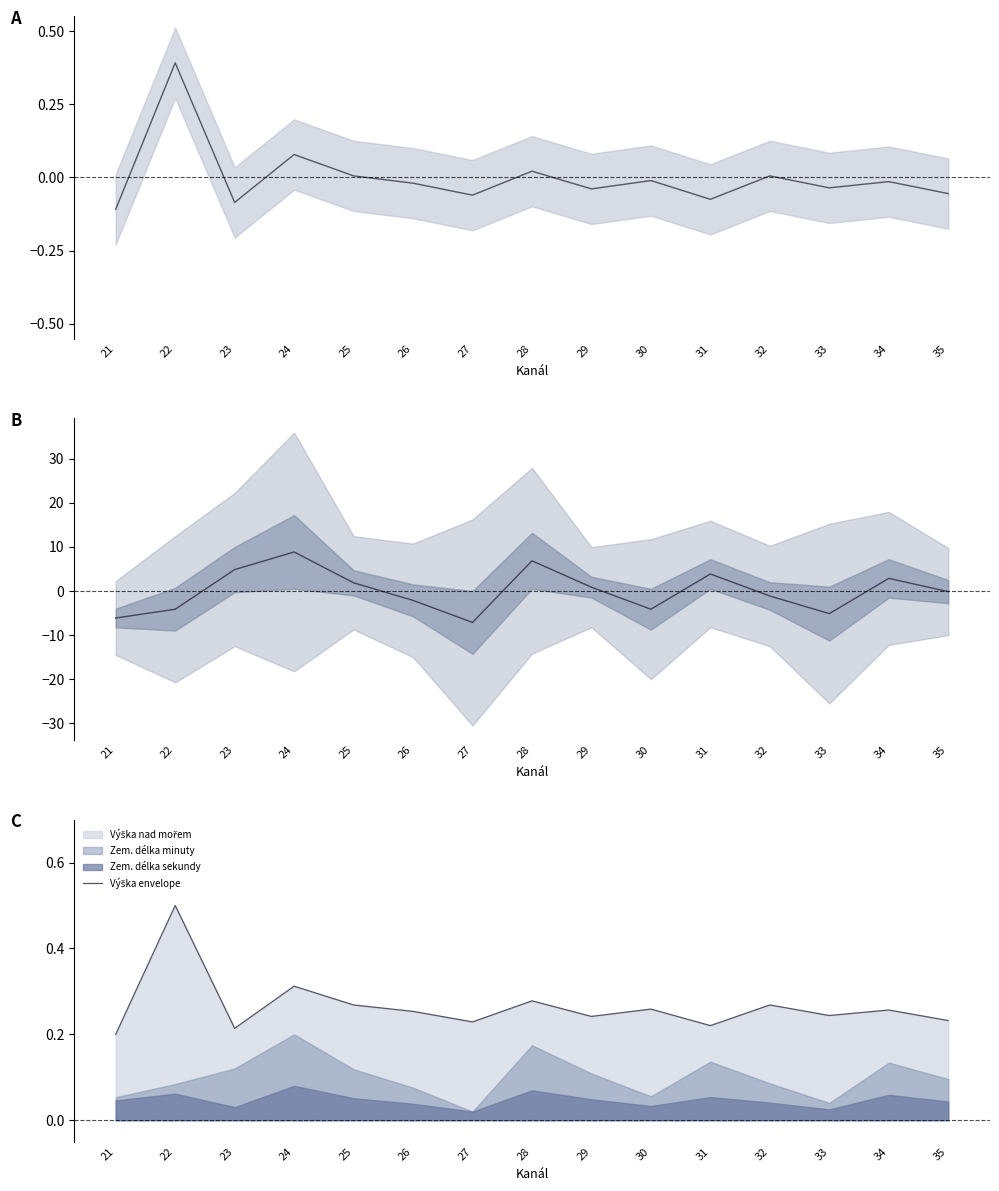

Which series has the widest spread of values?

Zem. délka minuty mean